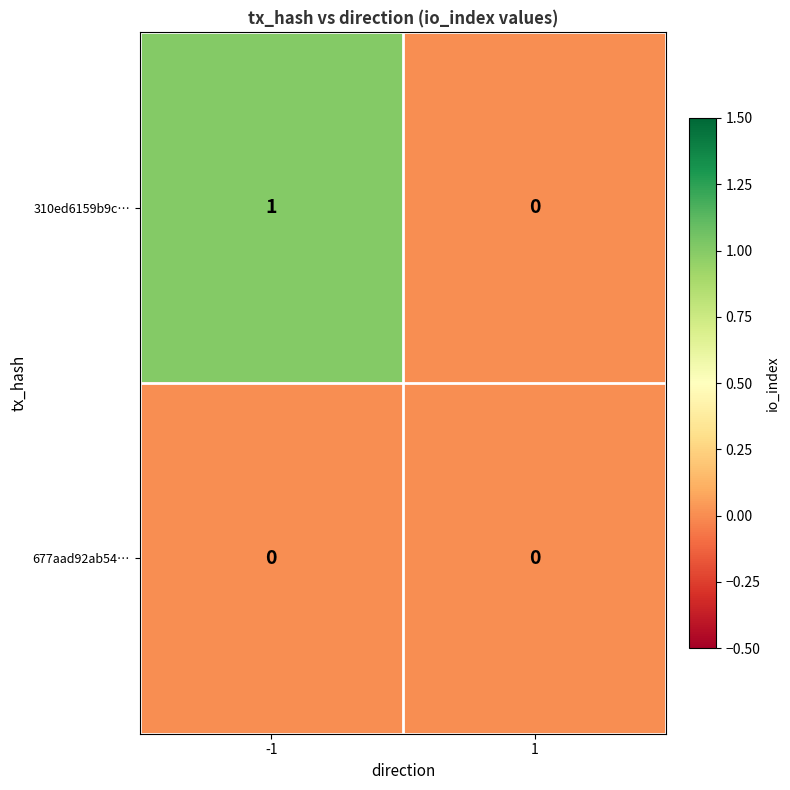

True or false: 310ed6159b9c… has a value of 2 at -1.

False